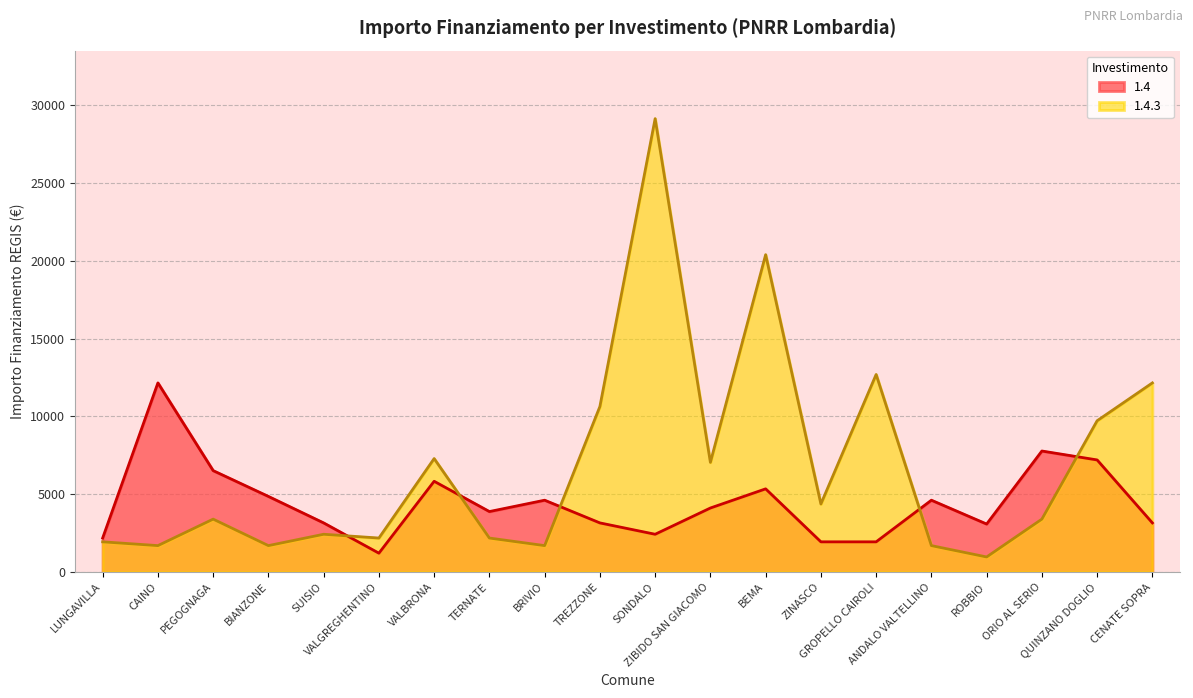

How many intersections are there between 1.4 and 1.4.3?

5